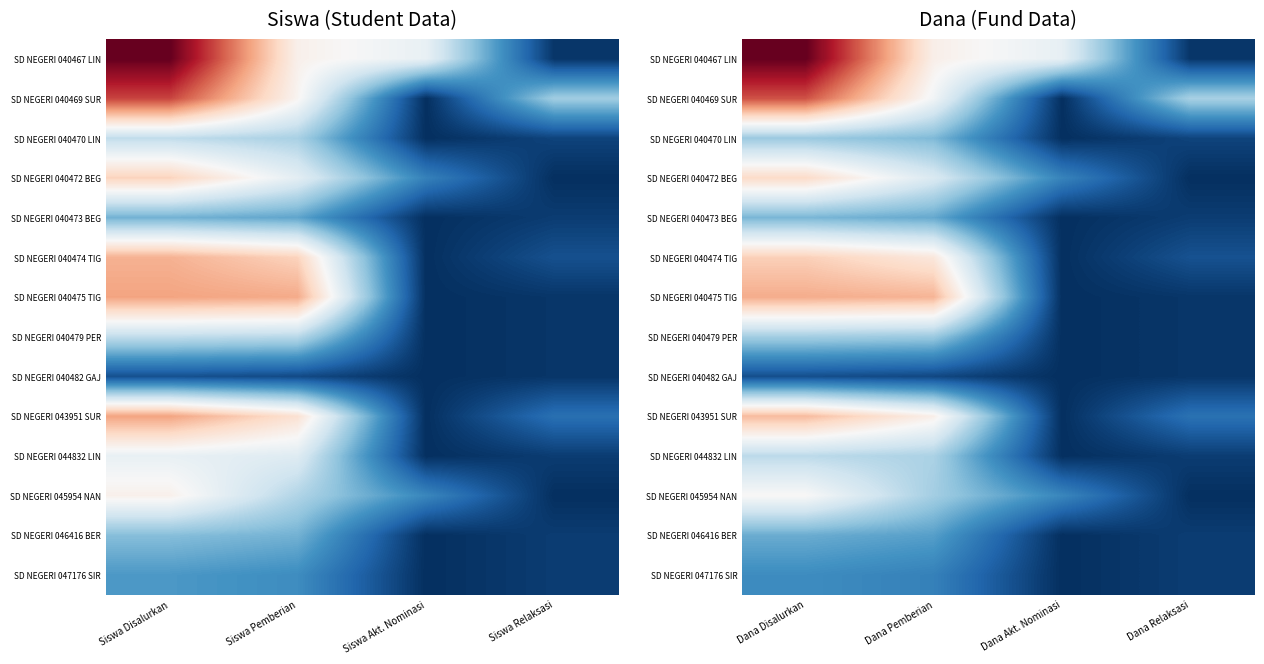

Between Dana Disalurkan and Dana Pemberian, which is larger?

Dana Disalurkan